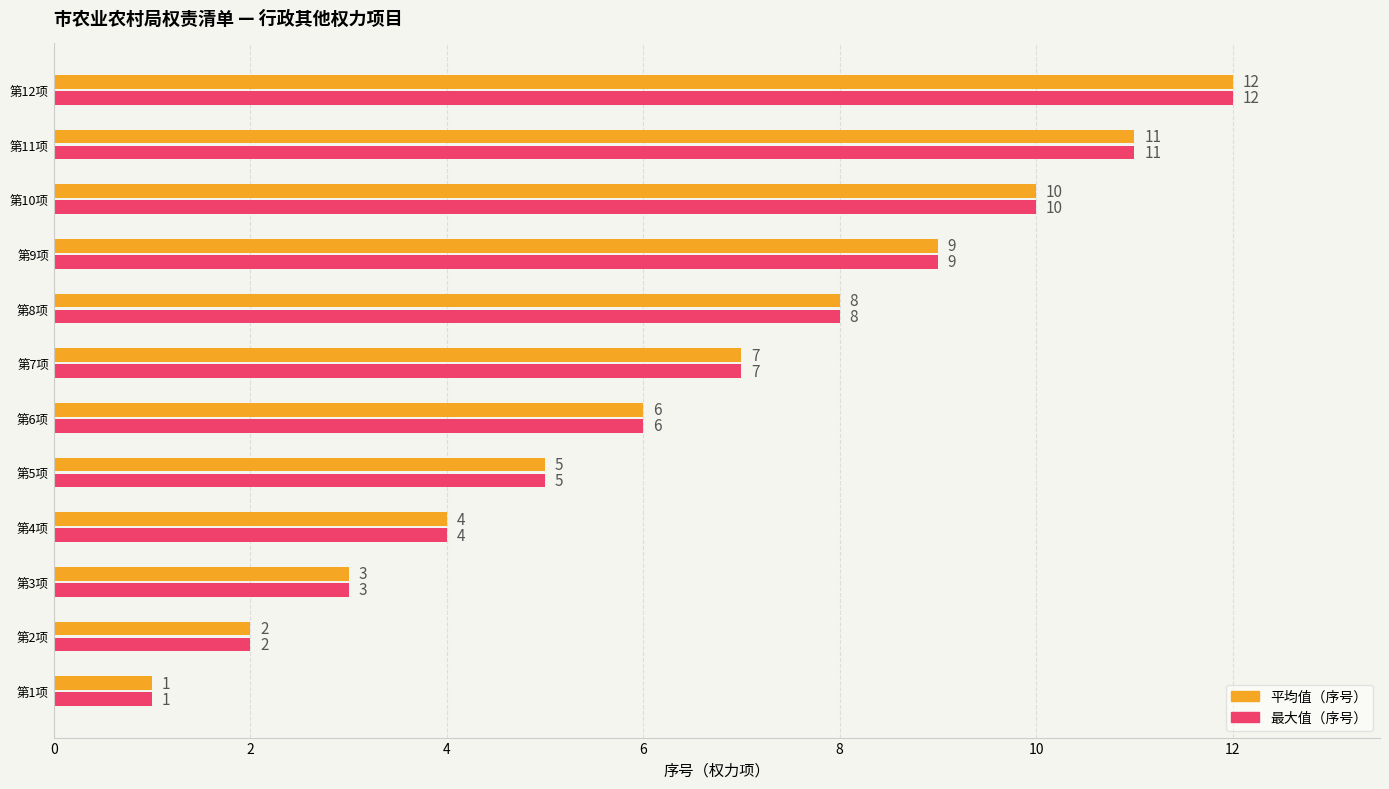

Count the number of categories in the chart.

12